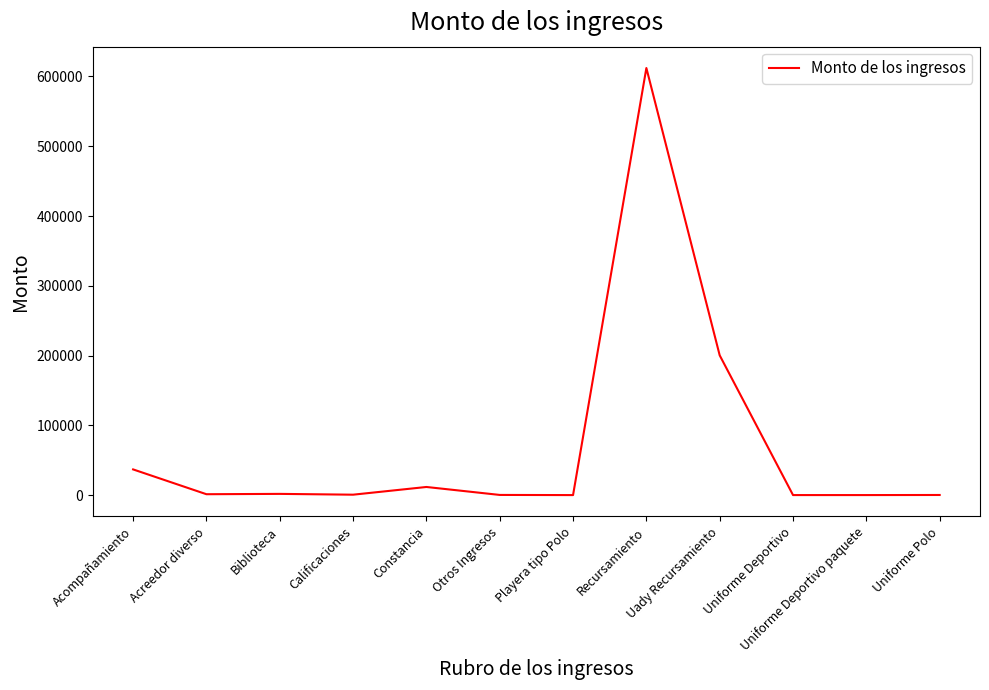

Which has a higher value, Acompañamiento or Recursamiento?

Recursamiento